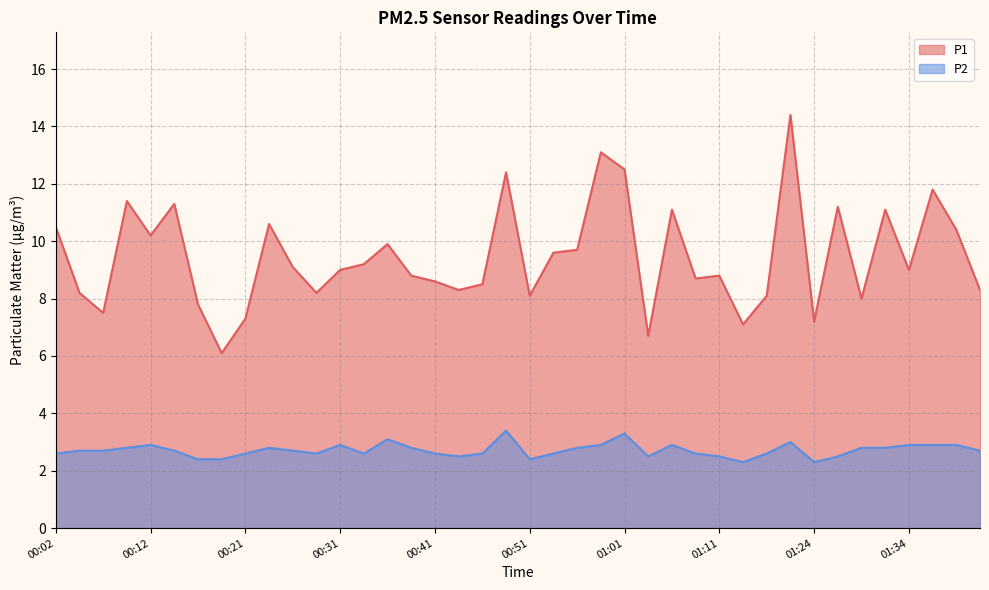

At 01:29, list the series in order from largest to smallest.

P1, P2